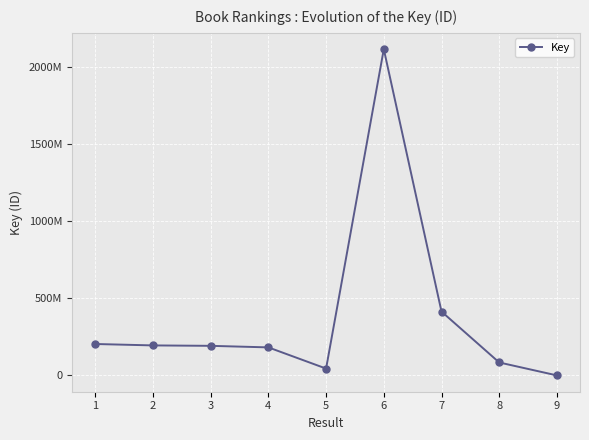

Reading left to right, transcribe all the data shown in this chart.

1=204084244	2=194872939	3=192160233	4=182081098	5=44695299	6=2116385929	7=414443068	8=84231024	9=322714